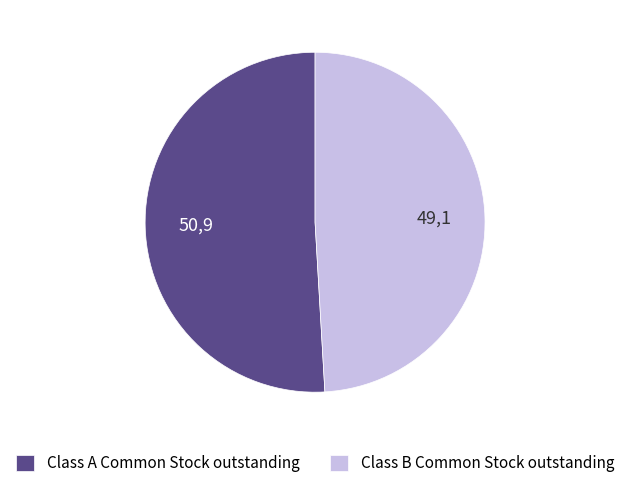

Count the number of slices in the pie.

2